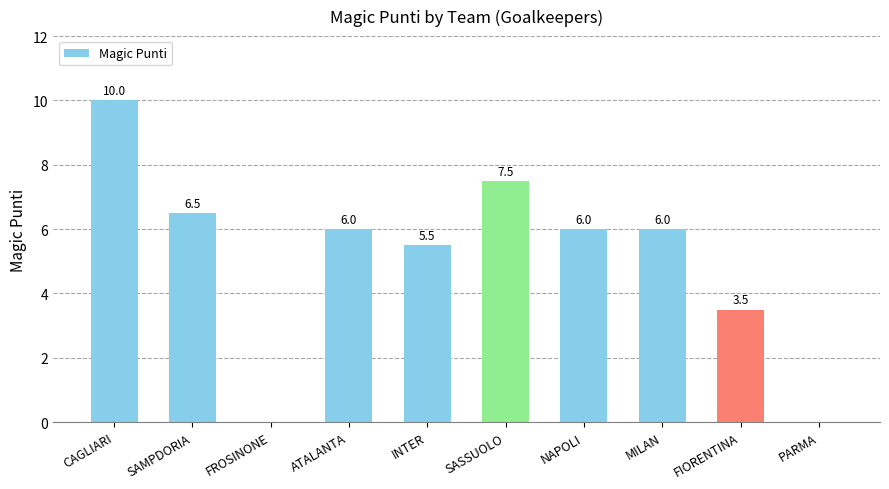

What is the change in value from ATALANTA to SASSUOLO?

+1.5